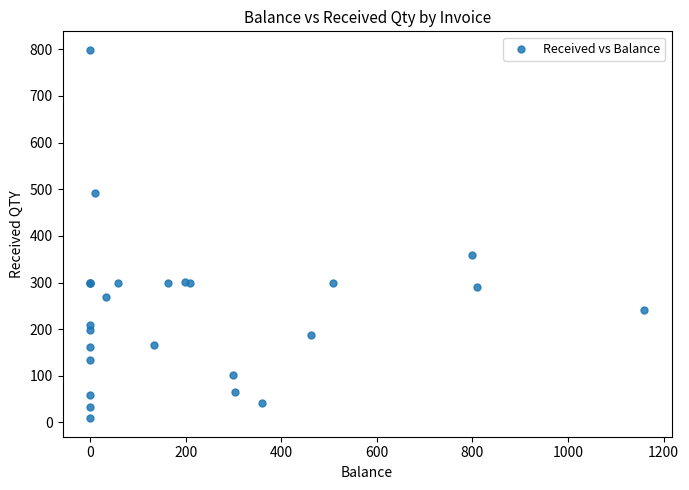

What Y value in the scatter plot is closest to 404?

360